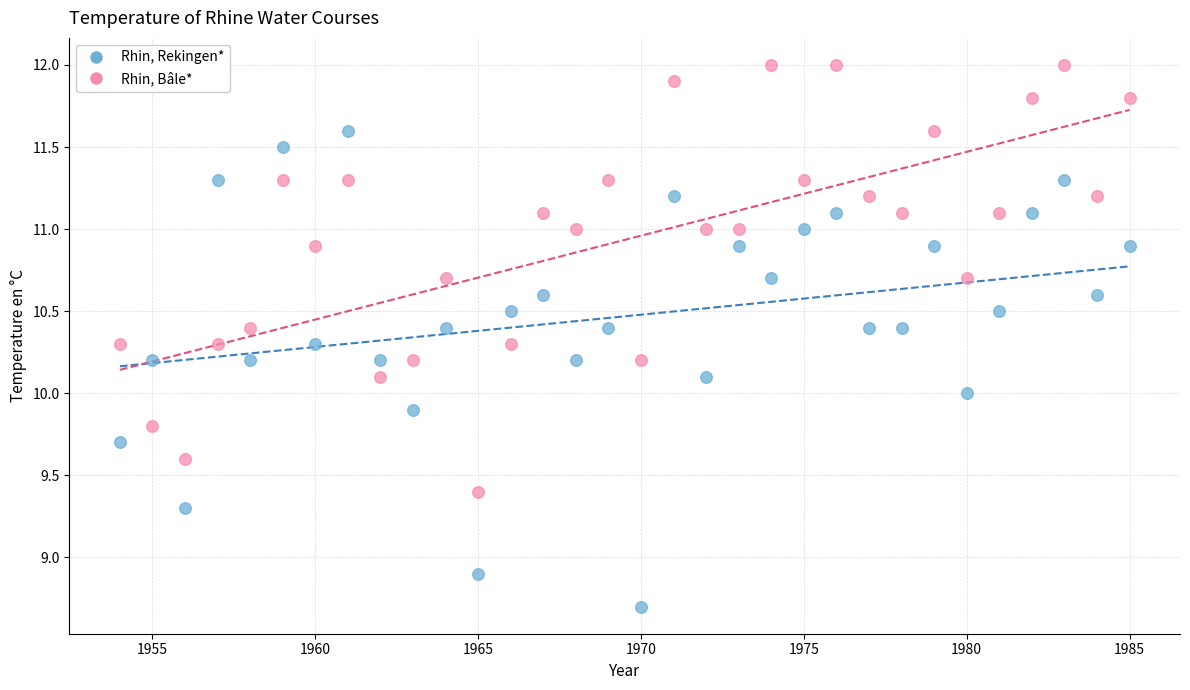

Which series has the largest Y range (max minus min)?

Rhin, Rekingen*